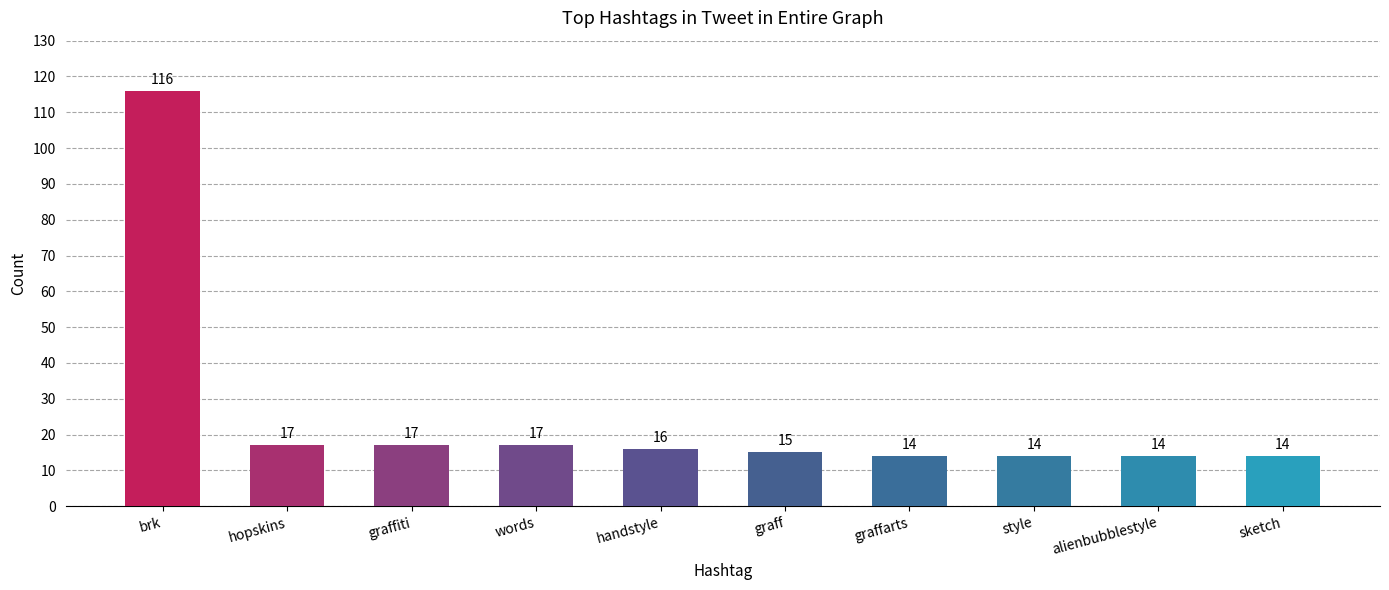

What position from the right is style?

3